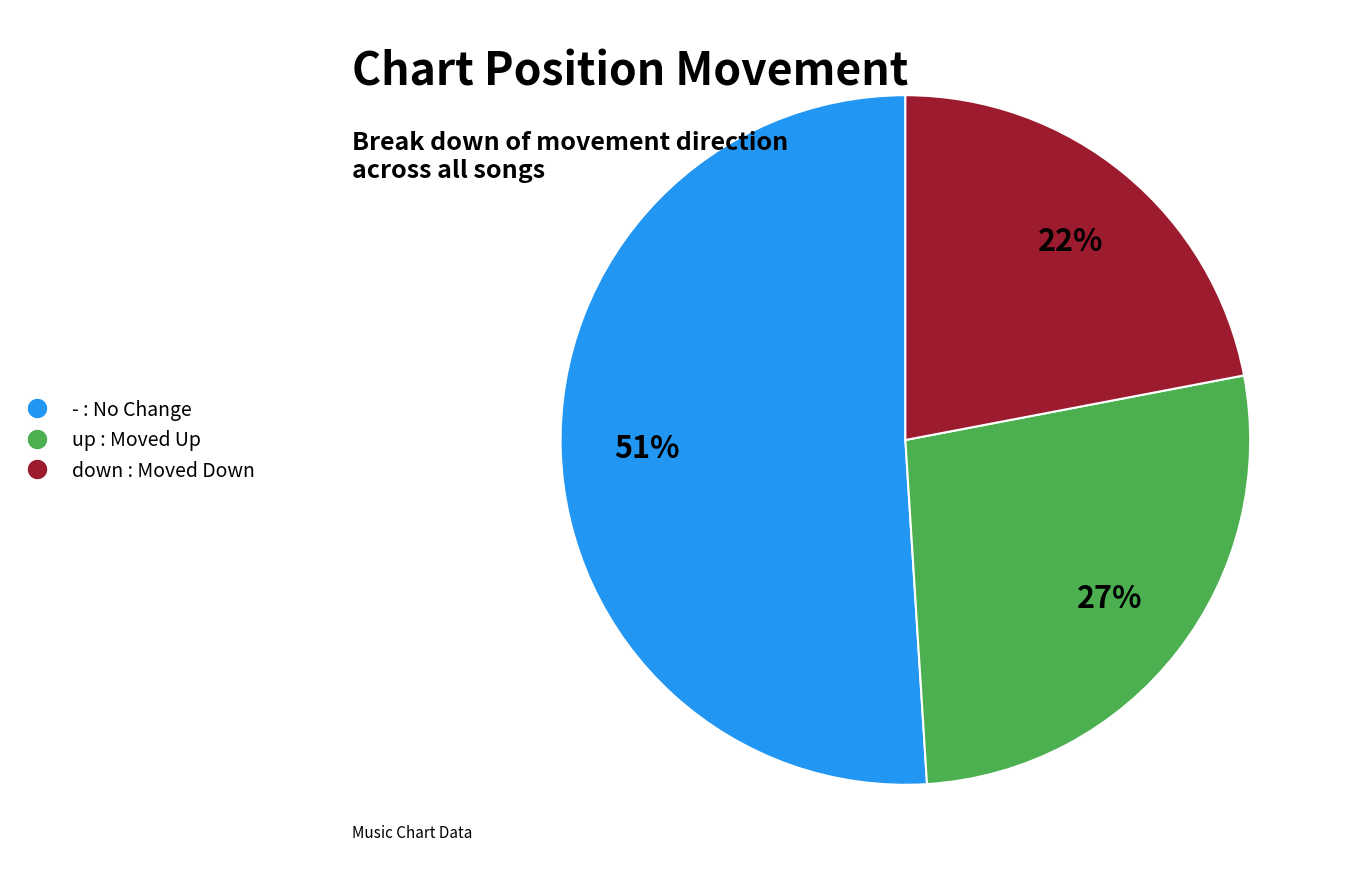

Count the number of slices in the pie.

3